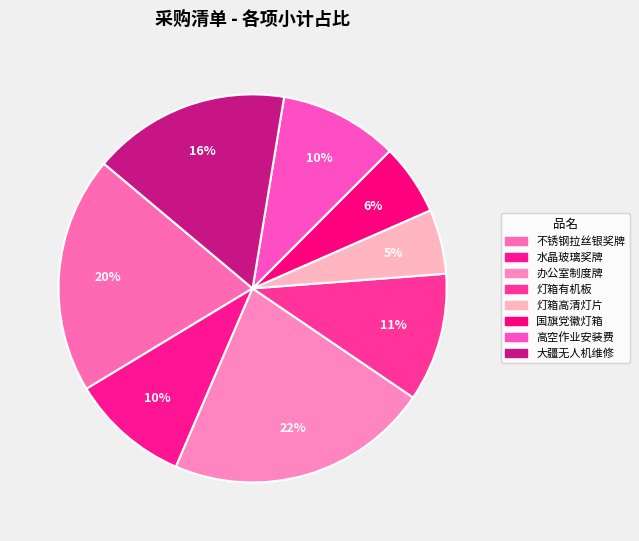

How many segments does this pie chart have?

8